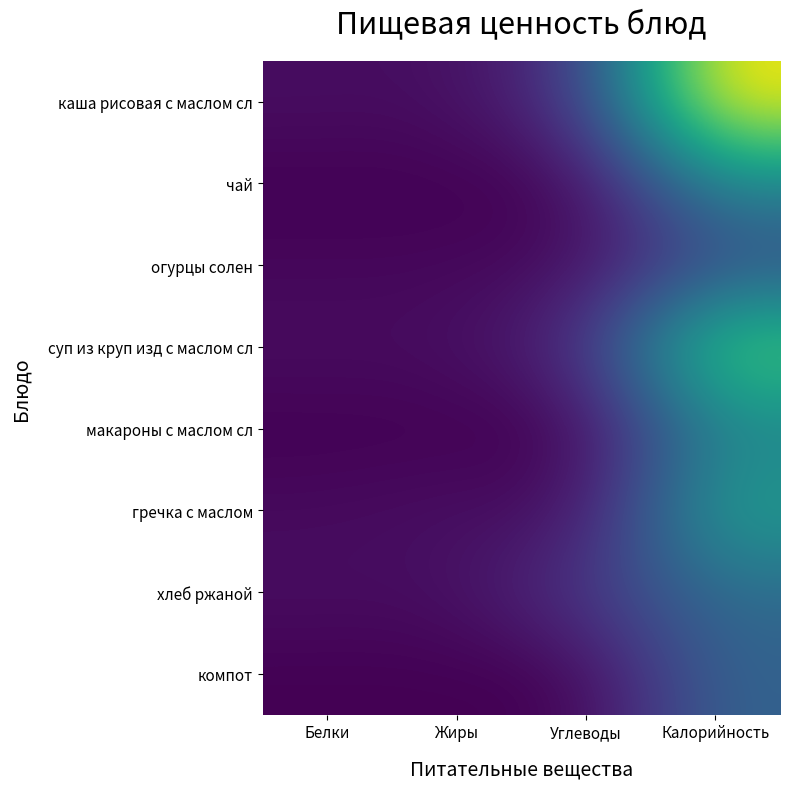

Reading left to right, list all the values displayed in this chart.

каша рисовая с маслом сл: Белки=13	Жиры=12	Углеводы=60	Калорийность=357
чай: Белки=0	Жиры=0	Углеводы=3	Калорийность=163
огурцы солен: Белки=6	Жиры=6	Углеводы=12	Калорийность=84
суп из круп изд с маслом сл: Белки=12	Жиры=12	Углеводы=48	Калорийность=274
макароны с маслом сл: Белки=0	Жиры=0	Углеводы=0	Калорийность=159
гречка с маслом: Белки=9	Жиры=14	Углеводы=13	Калорийность=203
хлеб ржаной: Белки=13	Жиры=12	Углеводы=60	Калорийность=124
компот: Белки=0	Жиры=0	Углеводы=1	Калорийность=114